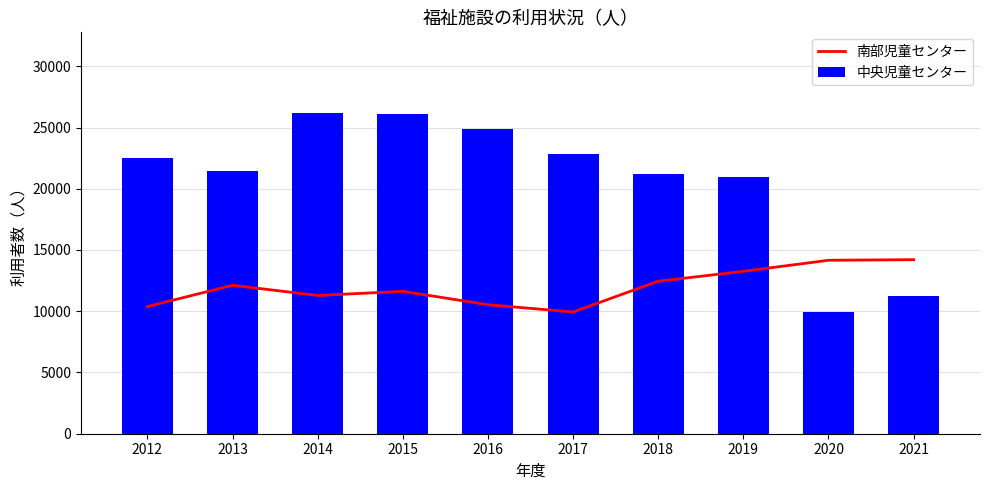

At which category is the sum across all series the highest?

2015